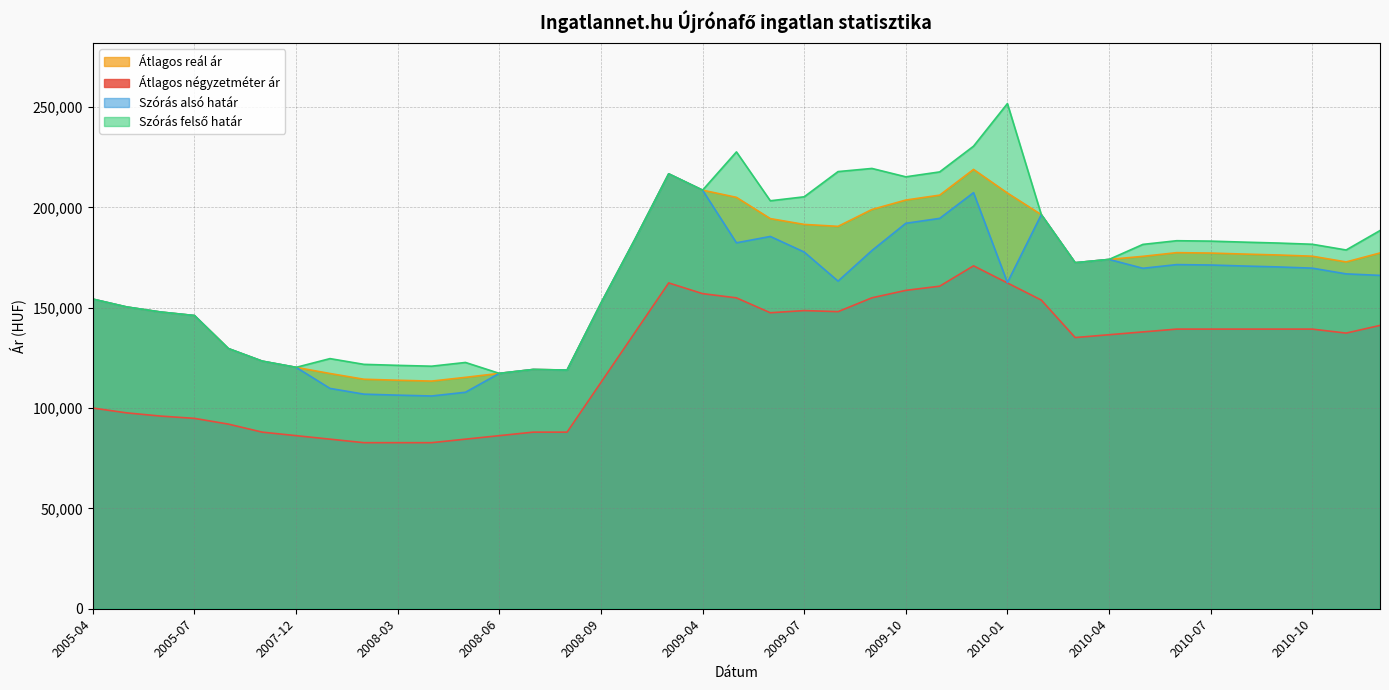

Is it true that Átlagos reál ár equals 183964 at 2009-02?

True